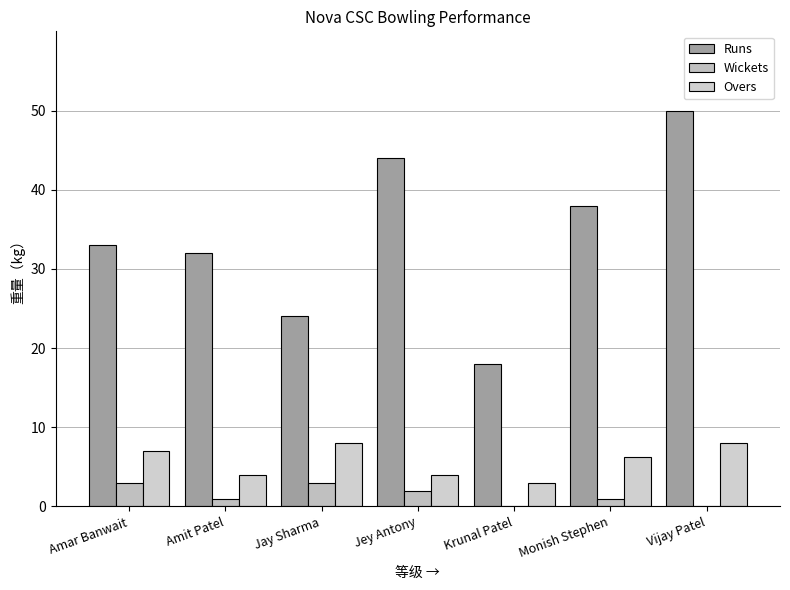

Where is Wickets nearest to the value 1?

Amit Patel